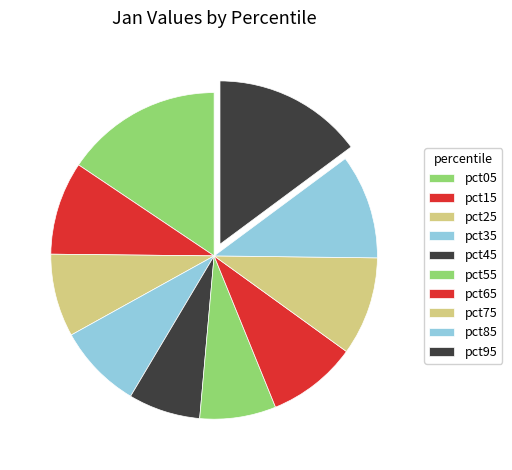

What percentage is NOT represented by pct15?

90.8%